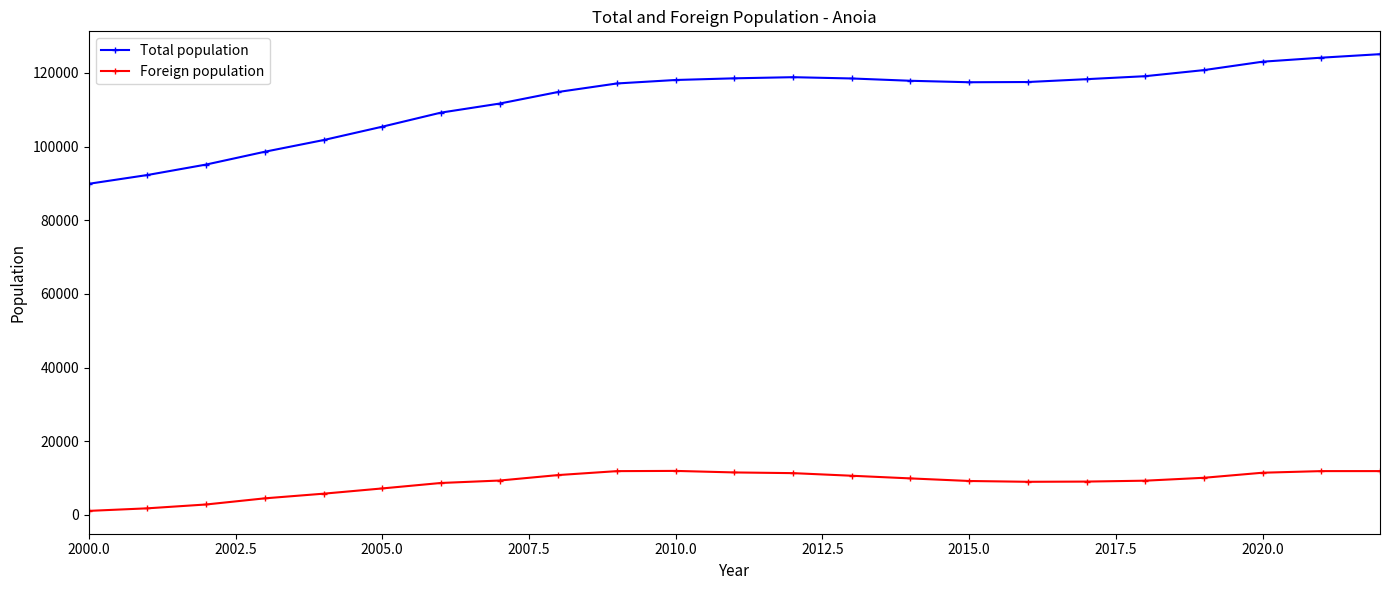

True or false: Foreign population and Total population cross at least once.

False